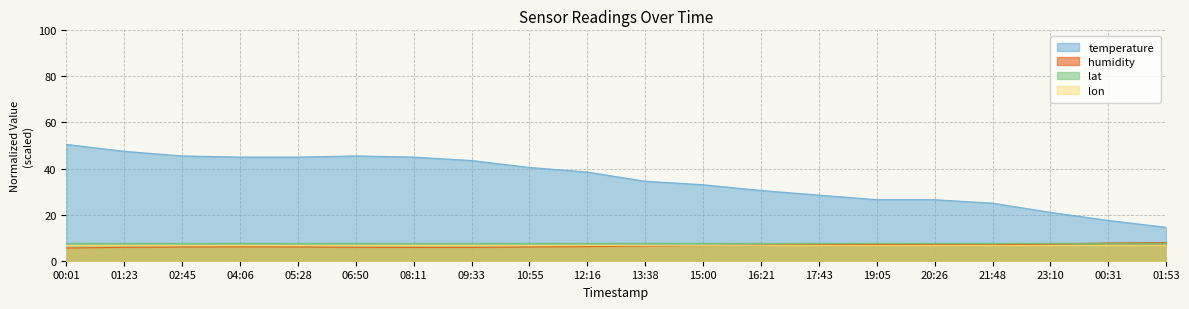

What is the label of the 15th point from the right?

06:50